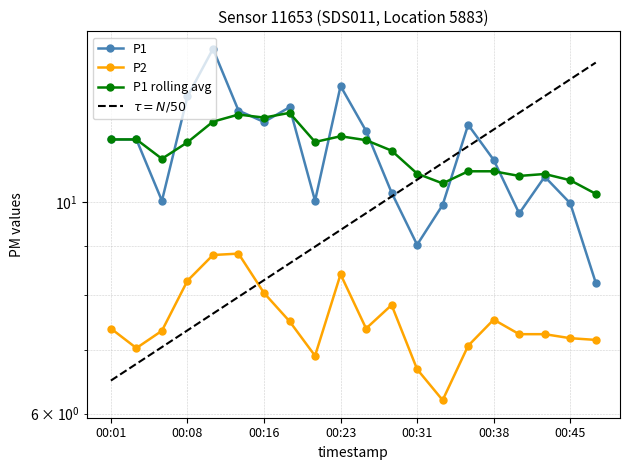

Reading left to right, list all the values displayed in this chart.

P1: 00:01=11.6	00:03=11.6	00:05=10.0	00:08=12.9	00:11=14.5	00:13=12.5	00:16=12.1	00:18=12.6	00:21=10.0	00:23=13.2	00:26=11.9	00:28=10.2	00:31=9.0	00:33=9.9	00:36=12.1	00:38=11.1	00:40=9.7	00:43=10.6	00:45=10.0	00:48=8.2
P2: 00:01=7.4	00:03=7.0	00:05=7.3	00:08=8.3	00:11=8.8	00:13=8.8	00:16=8.0	00:18=7.5	00:21=6.9	00:23=8.4	00:26=7.4	00:28=7.8	00:31=6.7	00:33=6.2	00:36=7.1	00:38=7.5	00:40=7.3	00:43=7.3	00:45=7.2	00:48=7.2
P1_rolling: 00:01=11.6	00:03=11.6	00:05=11.1	00:08=11.6	00:11=12.1	00:13=12.3	00:16=12.3	00:18=12.4	00:21=11.6	00:23=11.7	00:26=11.6	00:28=11.3	00:31=10.7	00:33=10.5	00:36=10.8	00:38=10.8	00:40=10.7	00:43=10.7	00:45=10.5	00:48=10.2